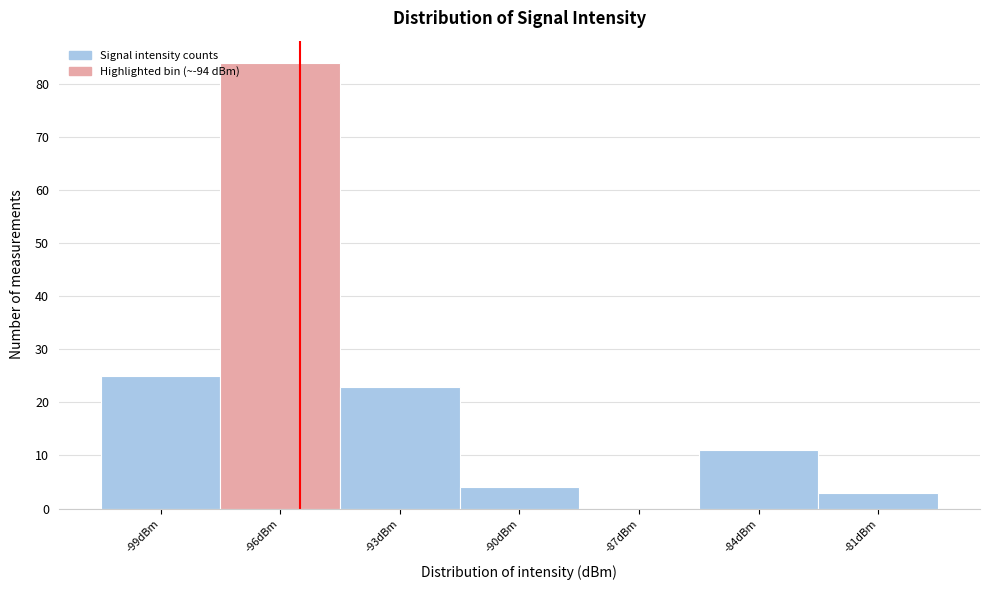

Reading left to right, extract all data points from this chart.

-99dBm=25	-96dBm=84	-93dBm=23	-90dBm=4	-87dBm=0	-84dBm=11	-81dBm=3